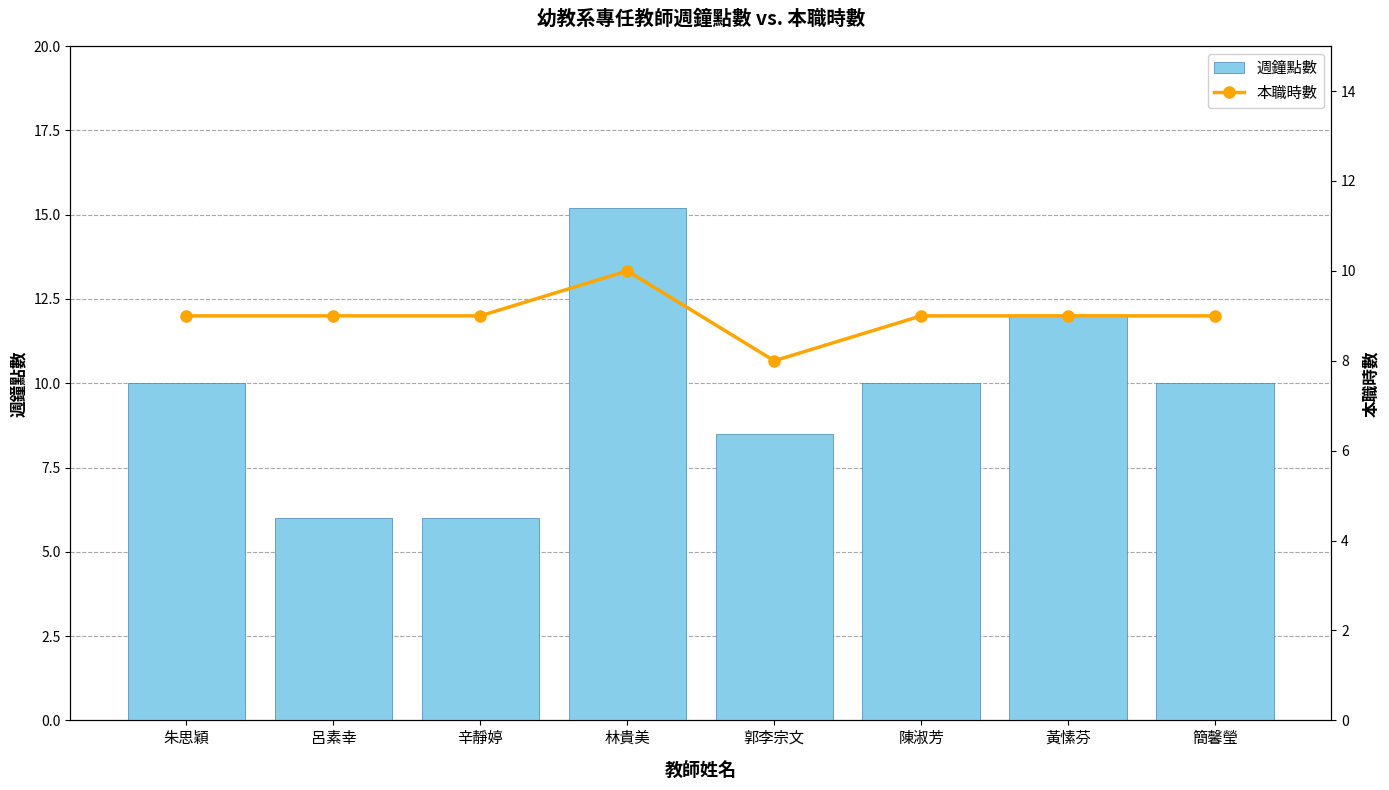

At how many categories does at least one series exceed 13?

1